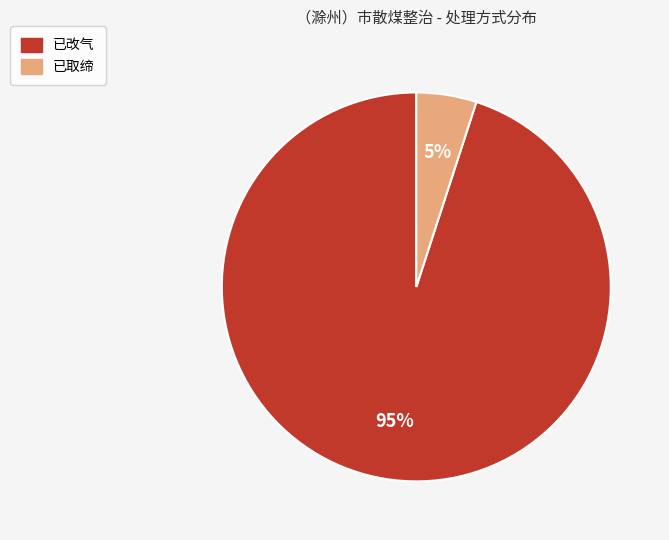

Is the sum of 已取缔 and 已改气 greater than half?

Yes